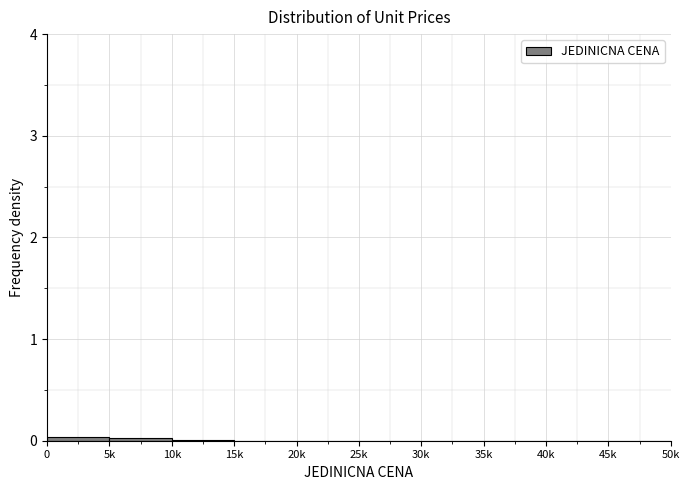

The chart shows a value of 0.0 at 0. True or false?

True